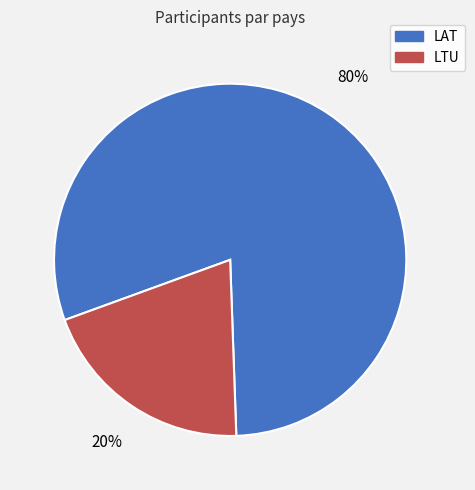

Is it true that LTU is 29% of the pie?

False